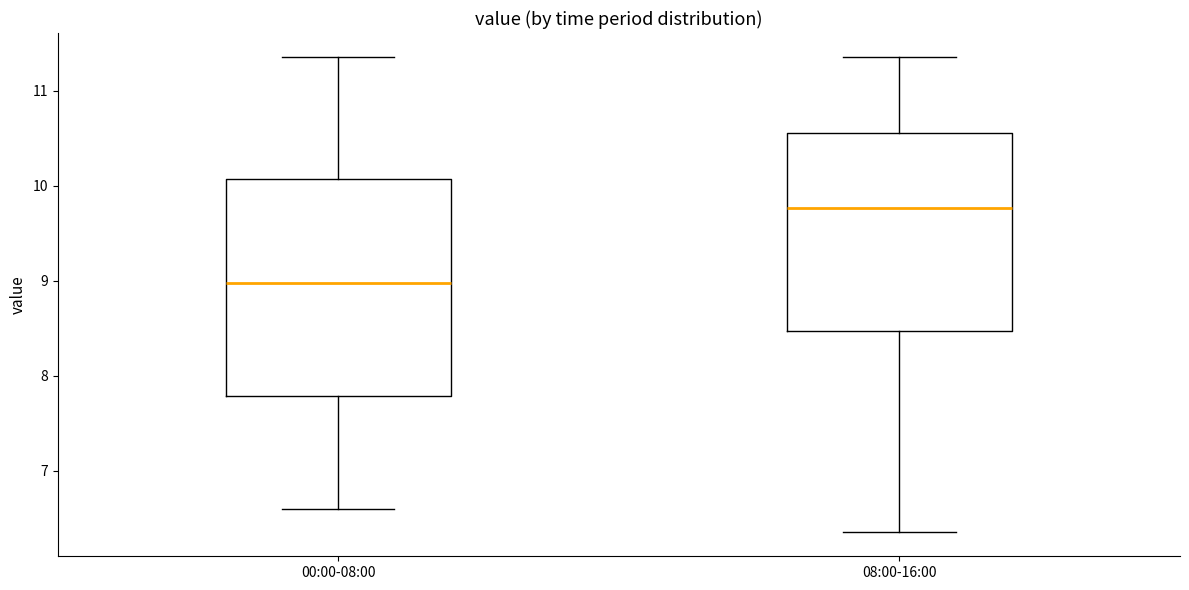

Which box has the lowest median line?

00:00-08:00